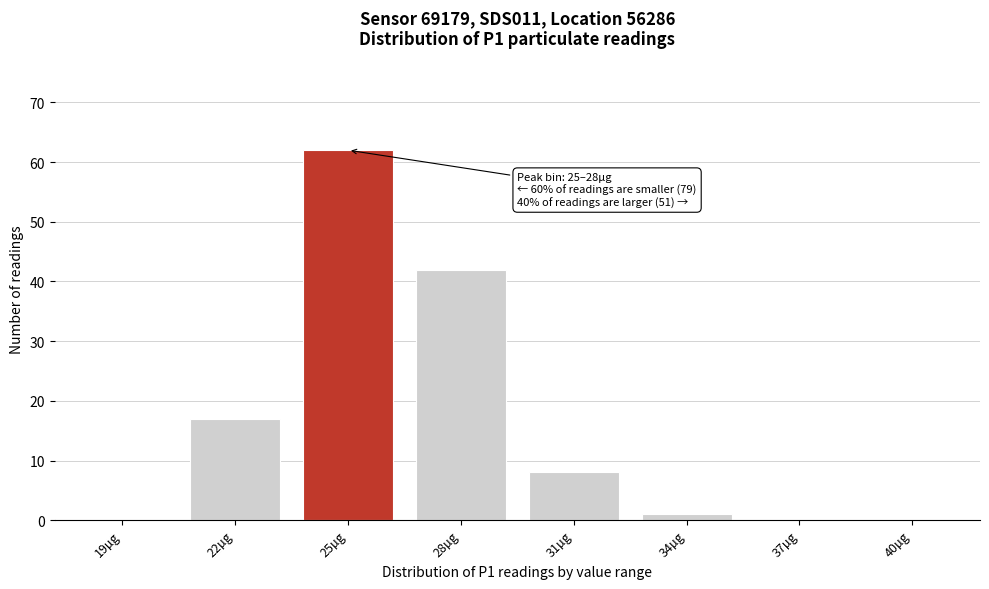

Reading right to left, transcribe all the data shown in this chart.

40µg=0	37µg=0	34µg=1	31µg=8	28µg=42	25µg=62	22µg=17	19µg=0